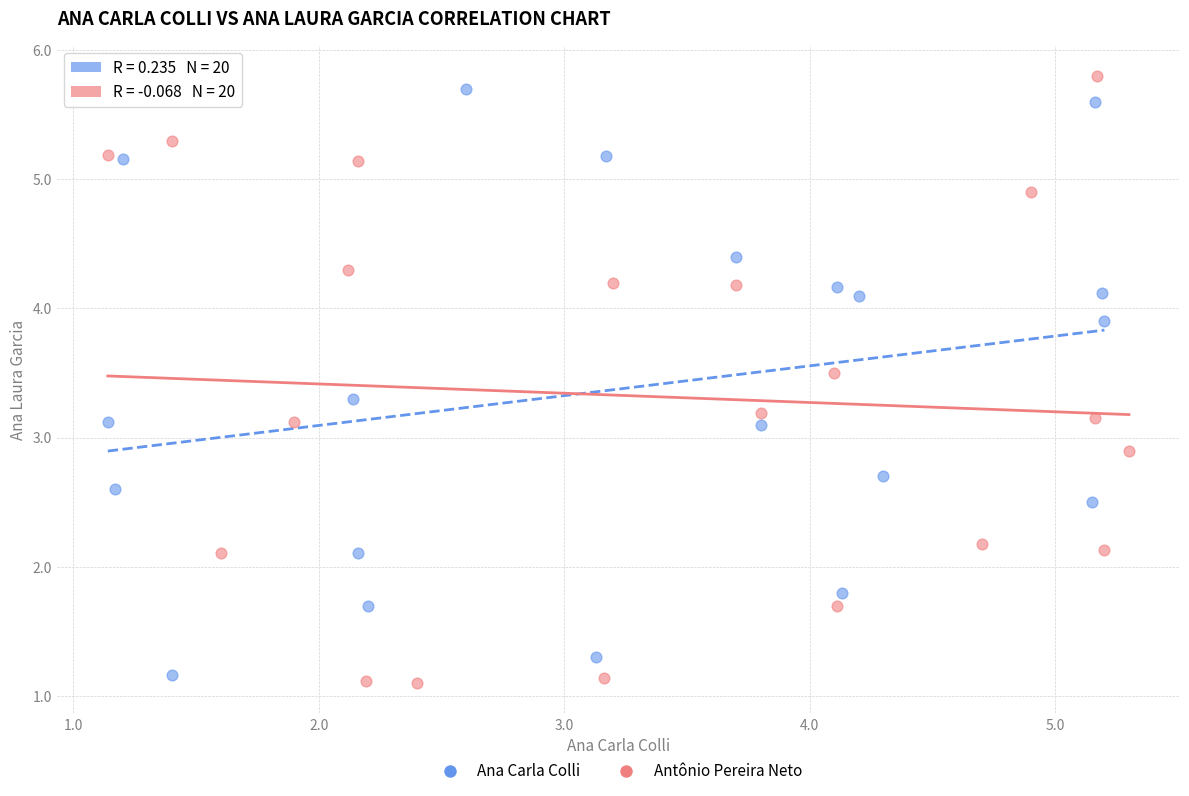

What are all the series names shown in the legend?

Ana Carla Colli, Antônio Pereira Neto